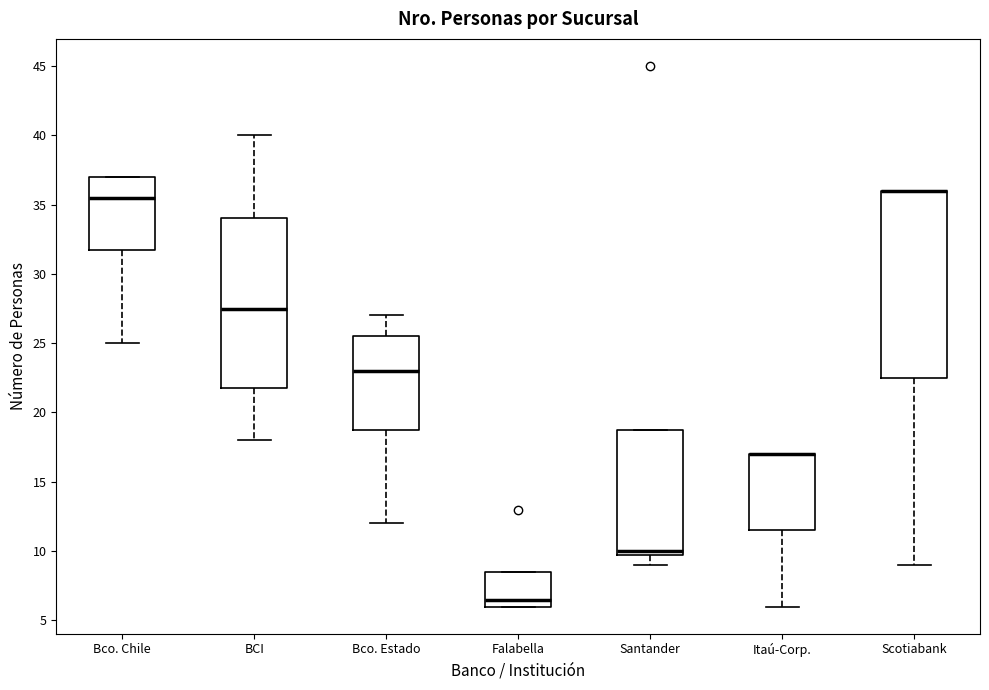

Reading left to right, transcribe this box plot: for each box, give where its median line is, the range the box spans, and where its two whiskers end, as read against the y-axis. The values are not printed on the chart, so give them approximately, as read against the axis.

Bco. Chile: median 35.5, box 32.0 to 37.0, whiskers 25.0 to 37.0
BCI: median 27.5, box 22.0 to 34.0, whiskers 18.0 to 40.0
Bco. Estado: median 23.0, box 19.0 to 25.5, whiskers 12.0 to 27.0
Falabella: median 6.5, box 6.0 to 8.5, whiskers 6.0 to 8.5
Santander: median 10.0 (just above the box's lower edge), box 10.0 to 19.0, whiskers 9.0 to 19.0
Itaú-Corp.: median 17.0 (drawn on the box's upper edge), box 11.5 to 17.0, whiskers 6.0 to 17.0
Scotiabank: median 36.0 (drawn on the box's upper edge), box 22.5 to 36.0, whiskers 9.0 to 36.0